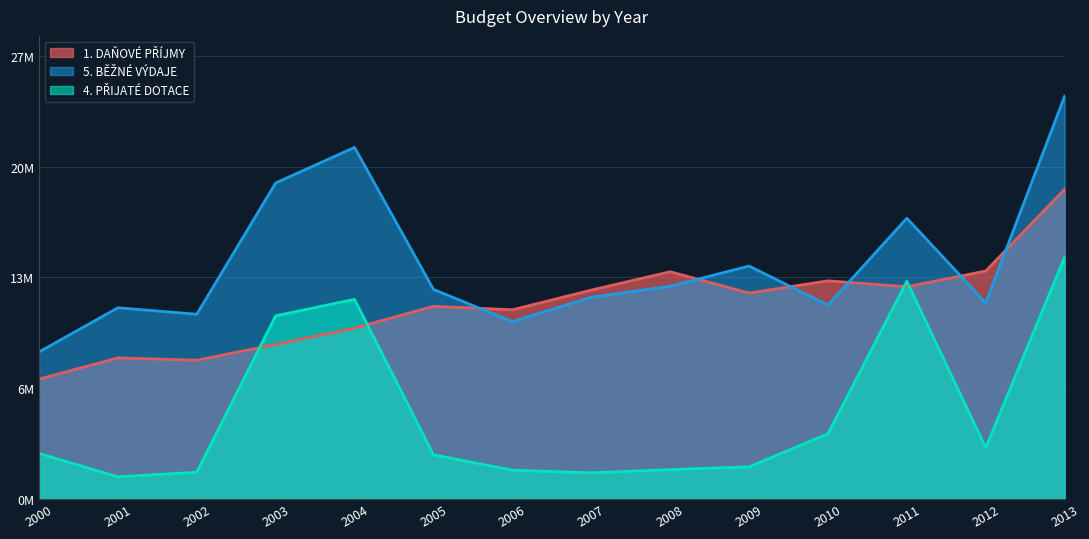

What is the value of the 1. DAŇOVÉ PŘÍJMY point at the 13th from the left?

13941440